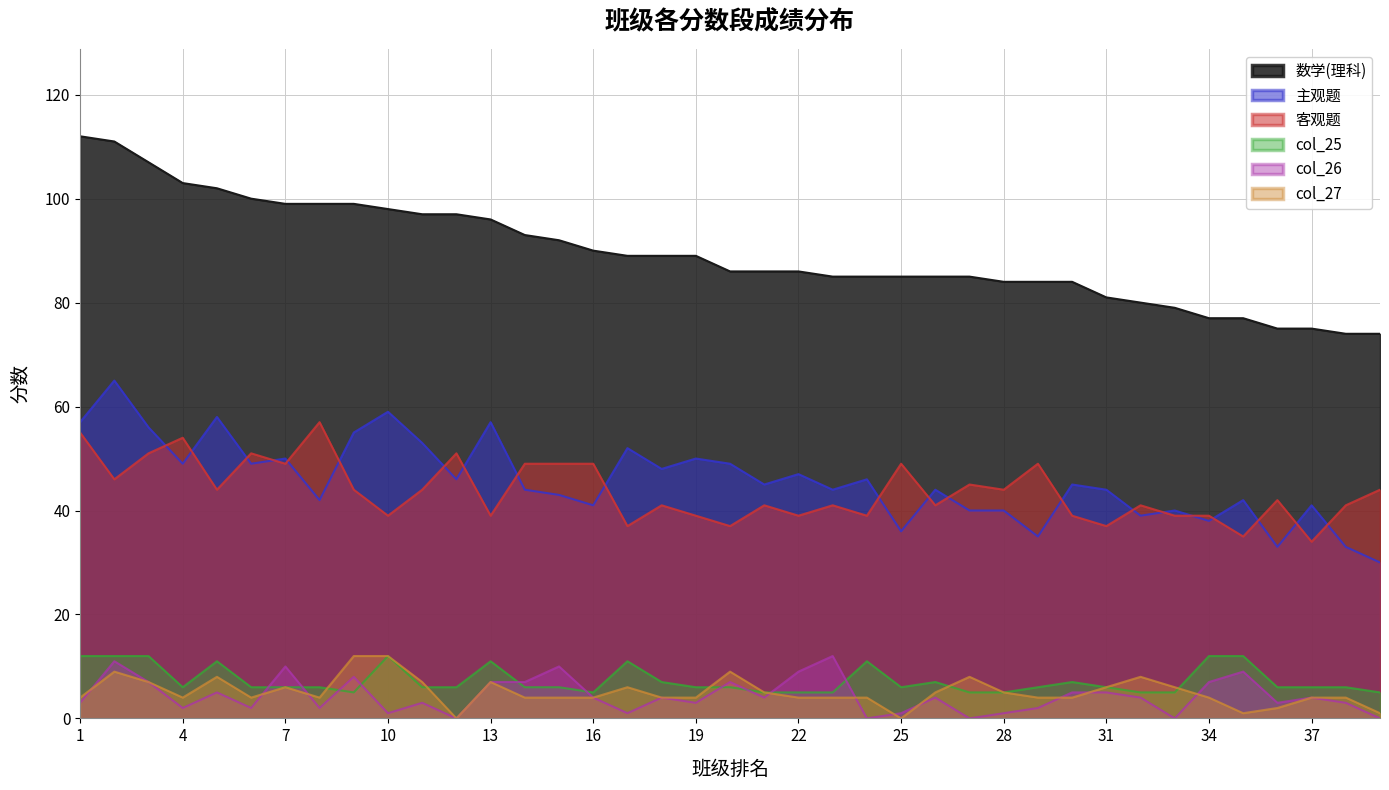

At how many categories does at least one series exceed 27?

39